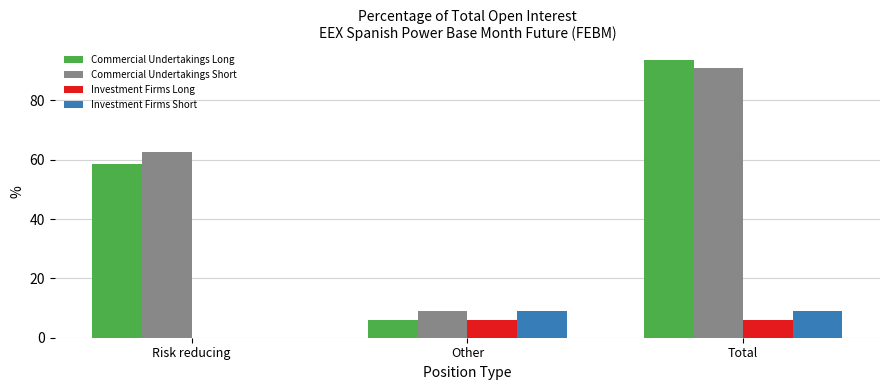

What is the sum of the Commercial Undertakings Short values at Risk reducing and Other?

71.6